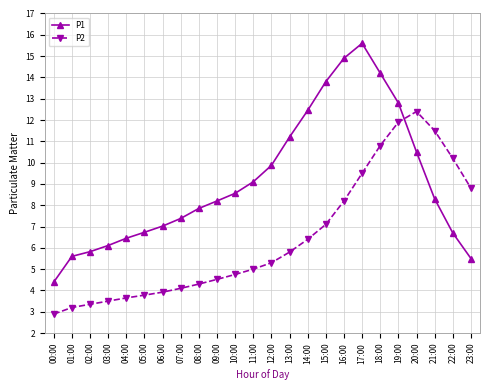

List the series in order of their overall mean, highest first.

P1, P2